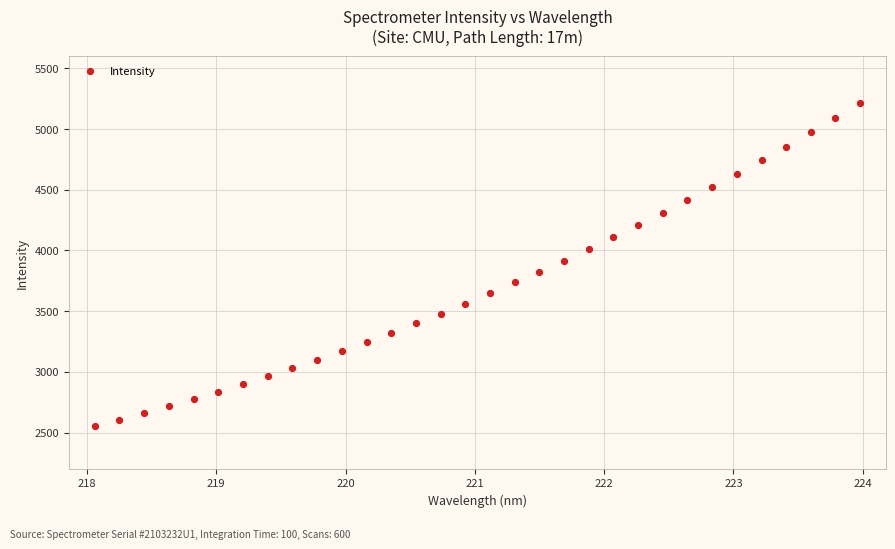

What is the range of X values (max minus min)?

5.9